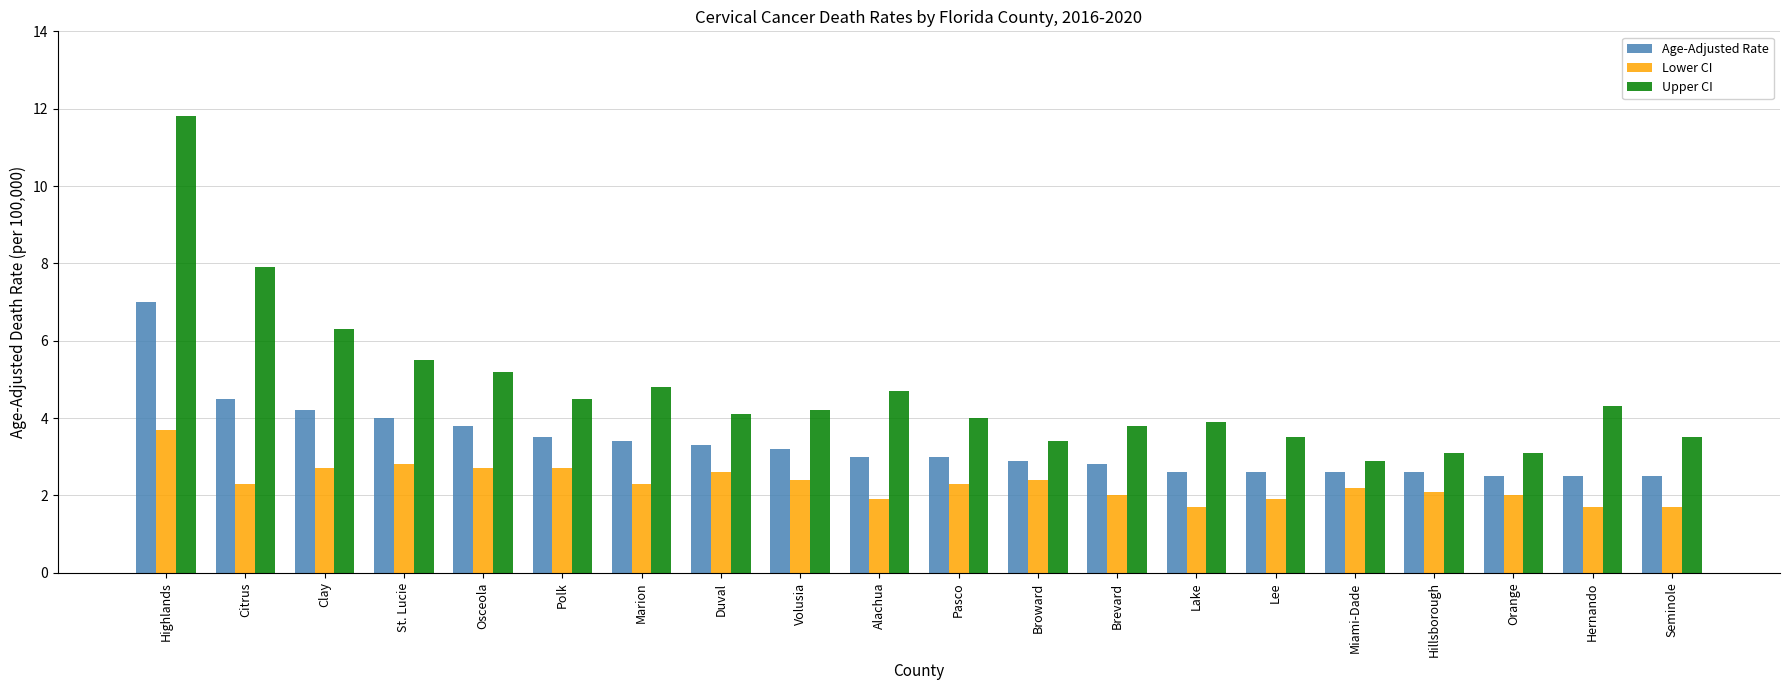

At how many categories does at least one series exceed 9?

1